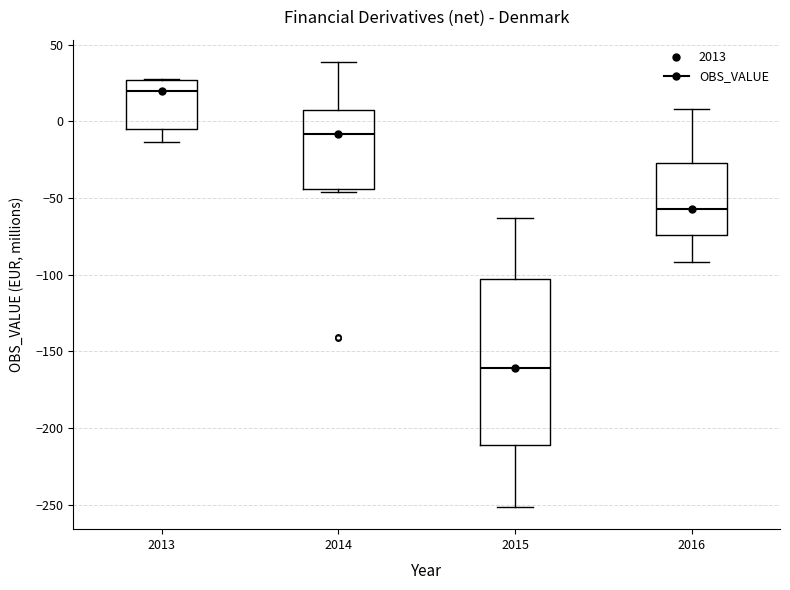

Which box's median line is the highest?

2013